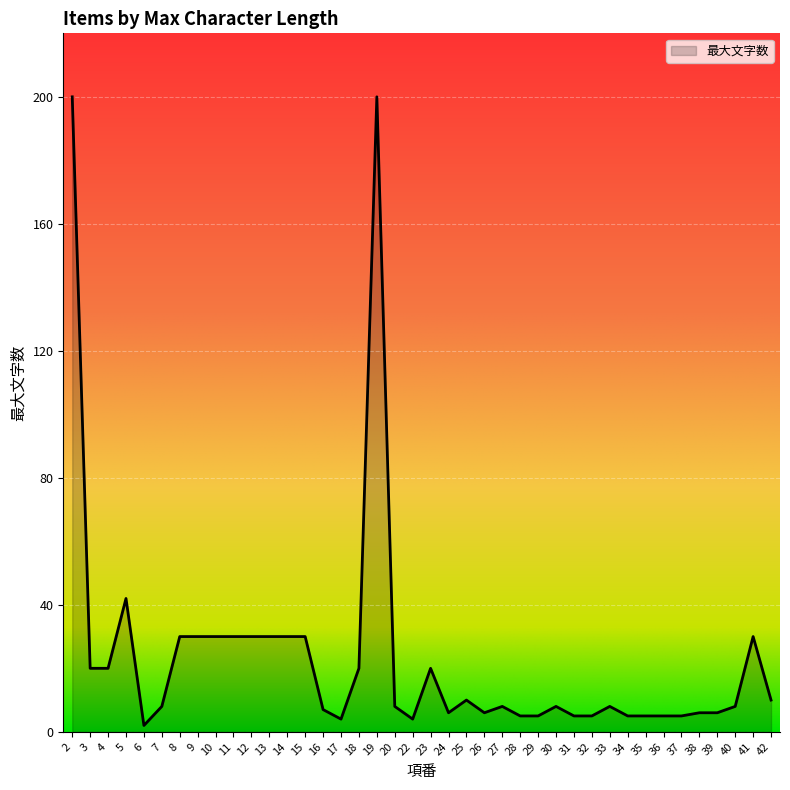

Reading right to left, what are all the values shown in this chart?

42=10	41=30	40=8	39=6	38=6	37=5	36=5	35=5	34=5	33=8	32=5	31=5	30=8	29=5	28=5	27=8	26=6	25=10	24=6	23=20	22=4	20=8	19=200	18=20	17=4	16=7	15=30	14=30	13=30	12=30	11=30	10=30	9=30	8=30	7=8	6=2	5=42	4=20	3=20	2=200